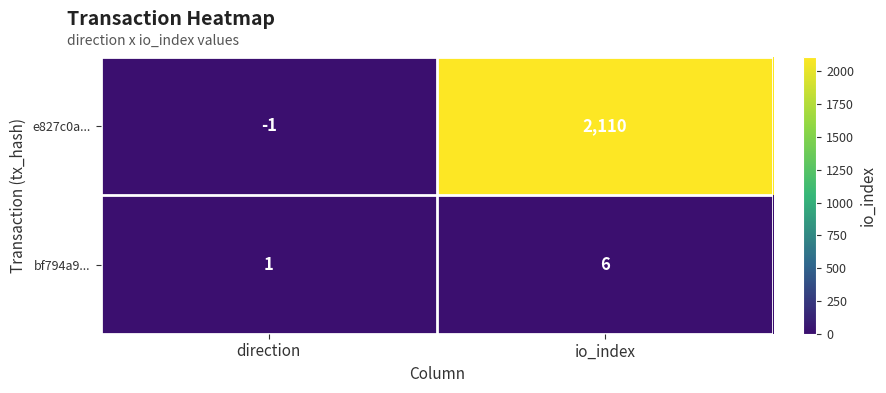

The bf794a9... series shows 2 at direction. True or false?

False